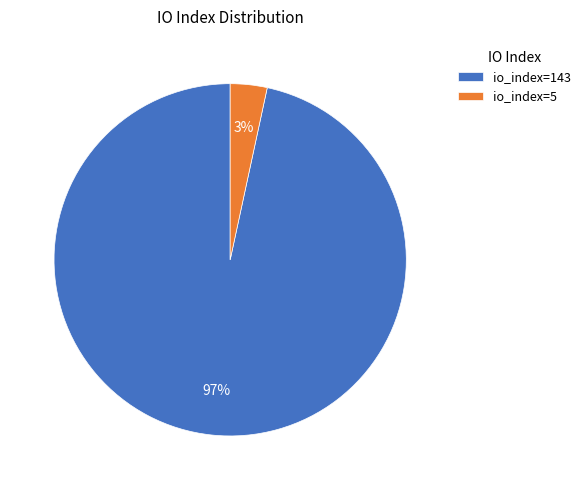

To the nearest percent, what is the average slice percentage?

50%